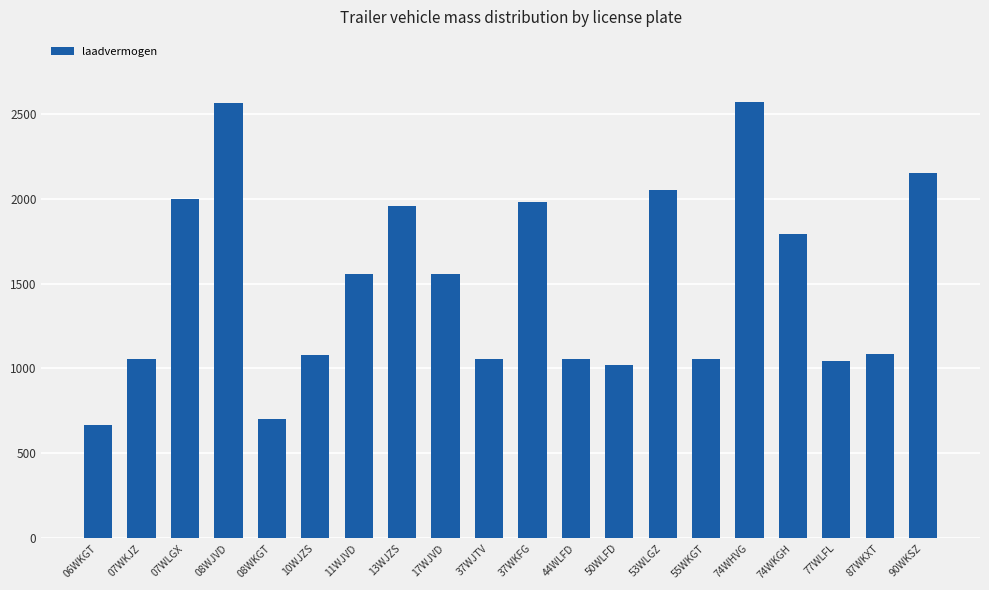

Is it true that the value at 77WLFL is 1045?

True